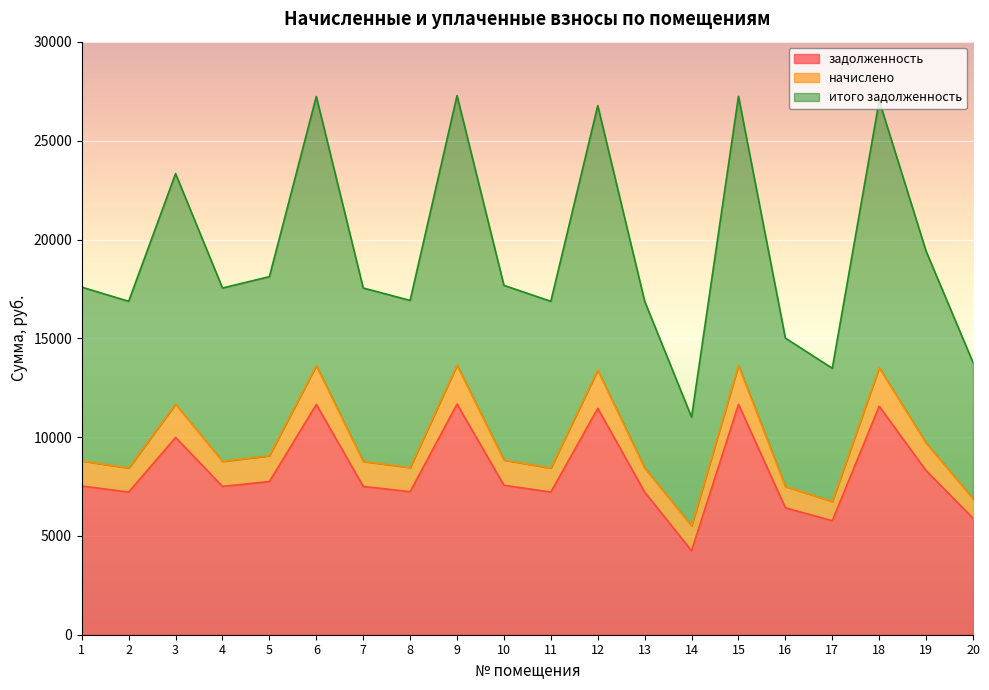

Which series has the largest range (max minus min)?

итого задолженность